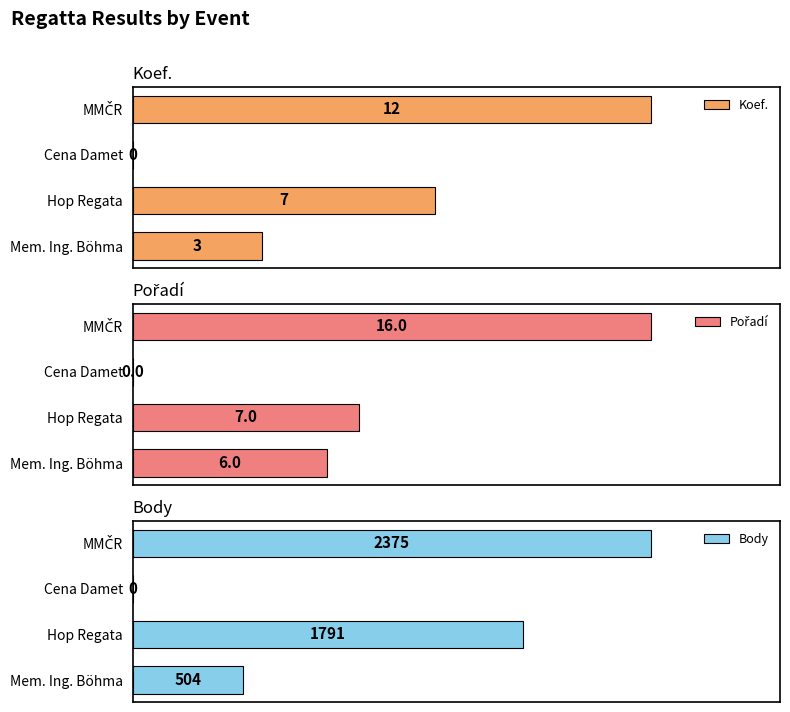

What is the average value of the Koef. series?

6